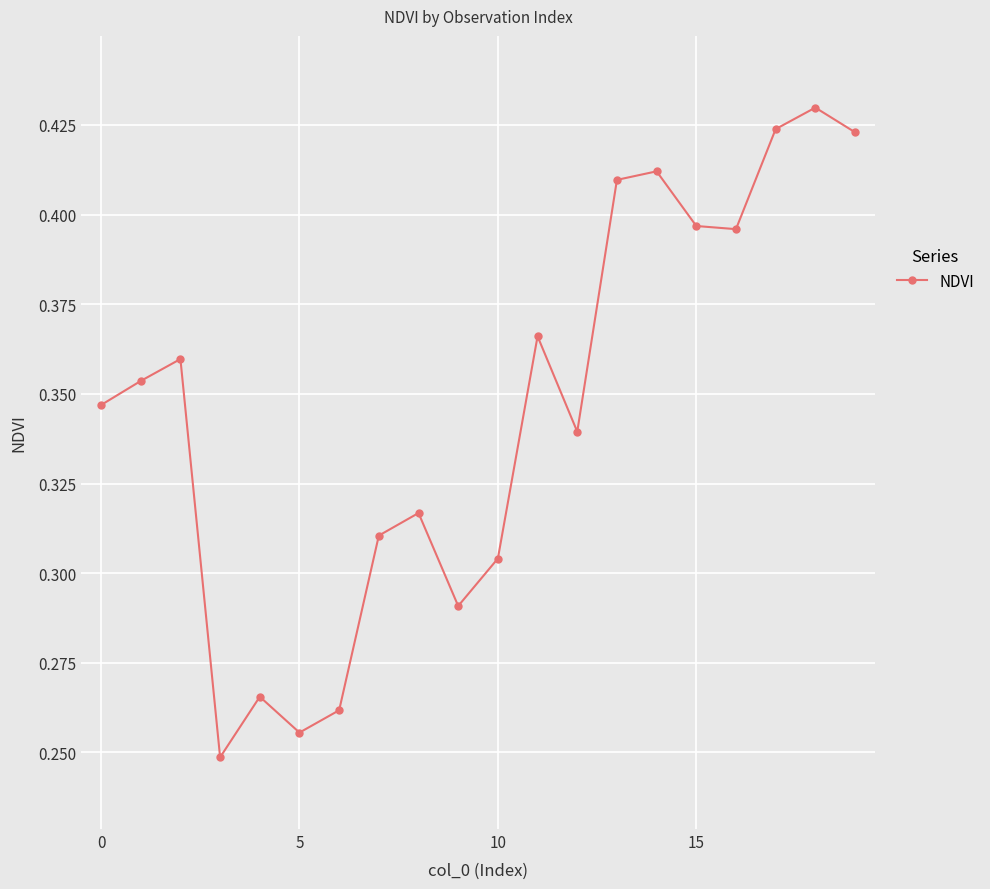

How many values are between 0 and 1?

20